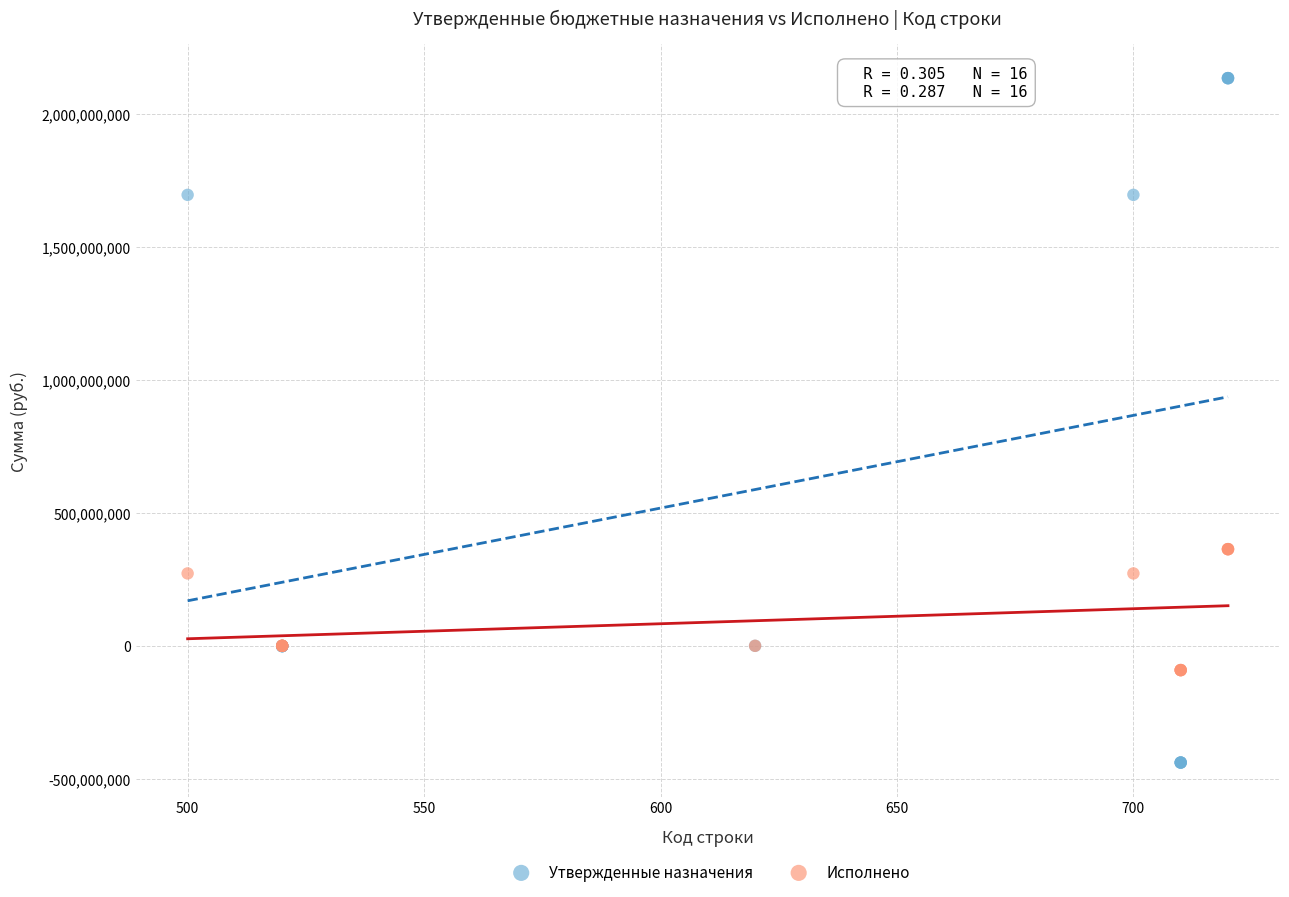

What are all the series names shown in the legend?

Утвержденные назначения, Исполнено